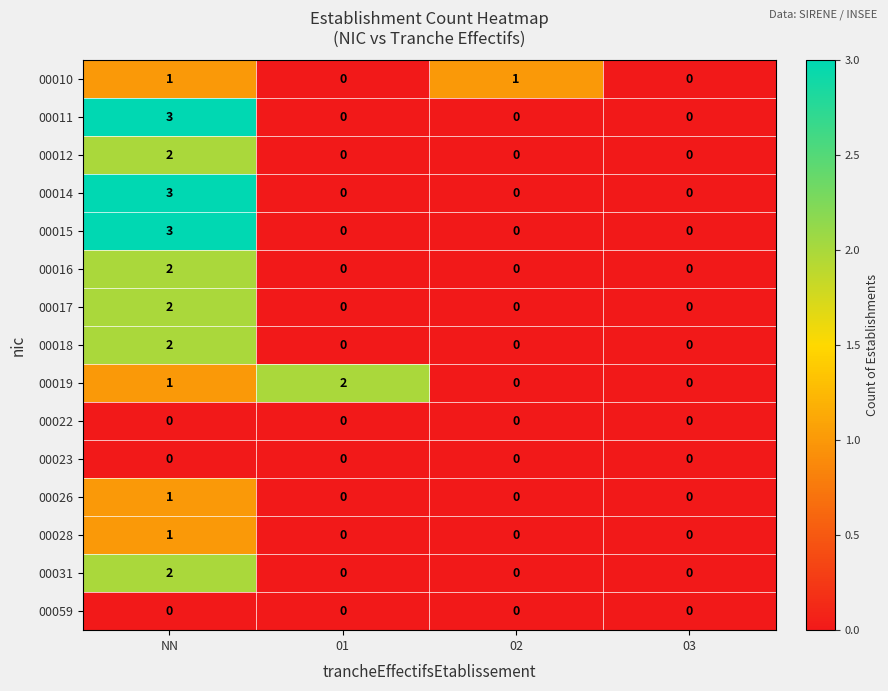

What is the sum of all 00015 values?

3